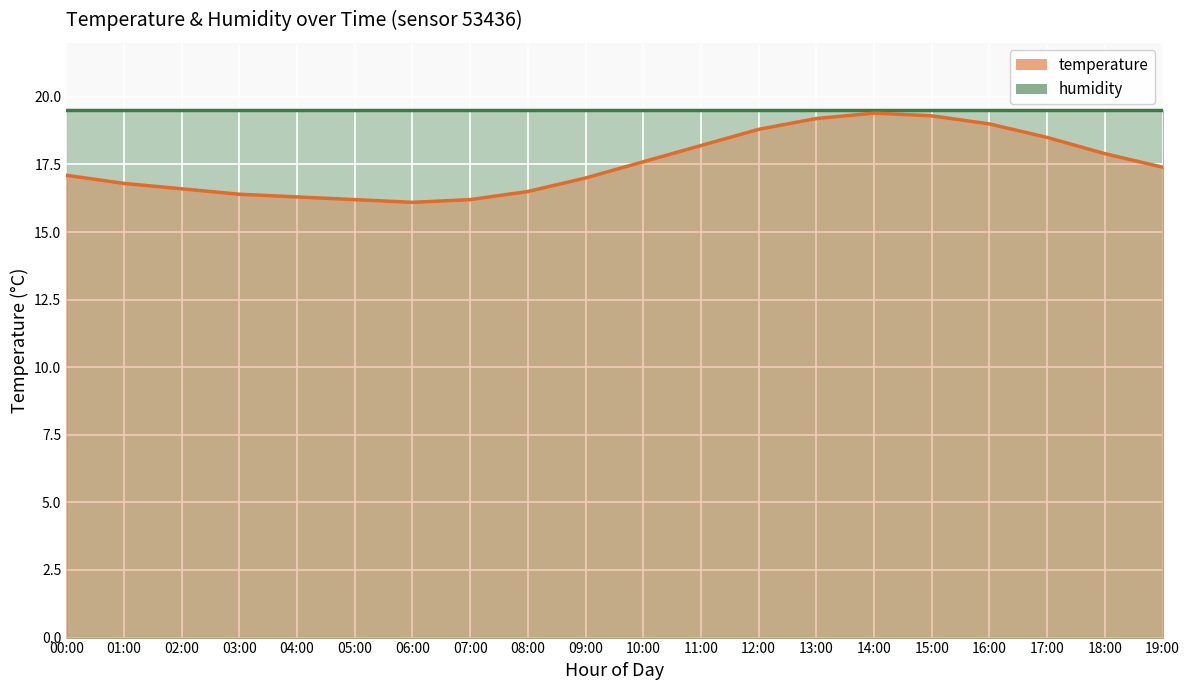

Where does the data first go above 17?

00:00